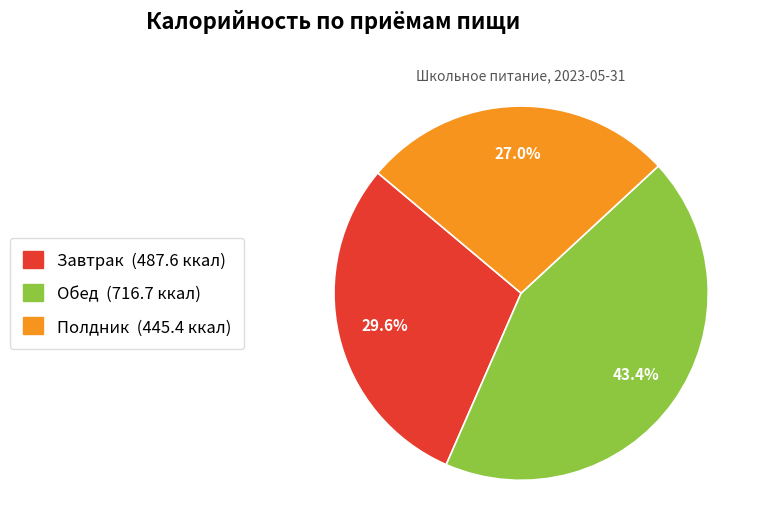

How many slices are in this pie chart?

3